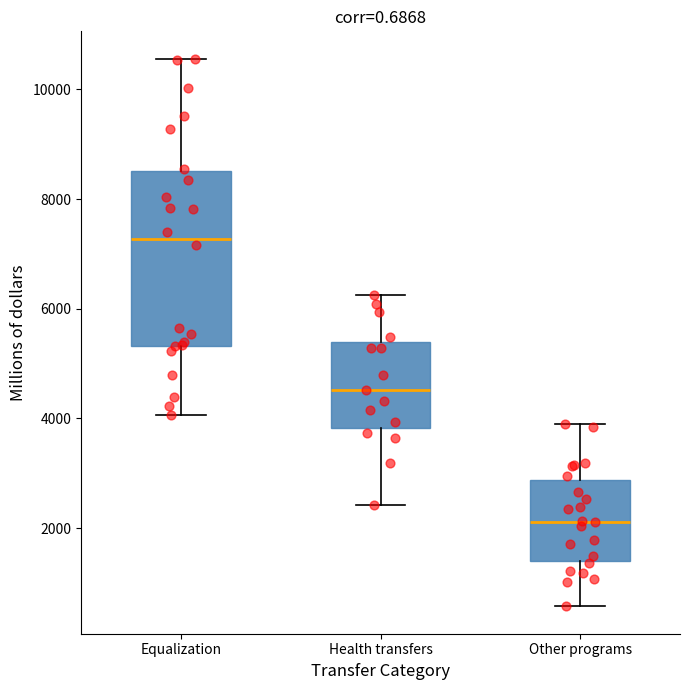

Where does the median line of the box for Other programs sit on the y-axis? The values are not printed on the chart, so give them approximately, as read against the axis.

2200